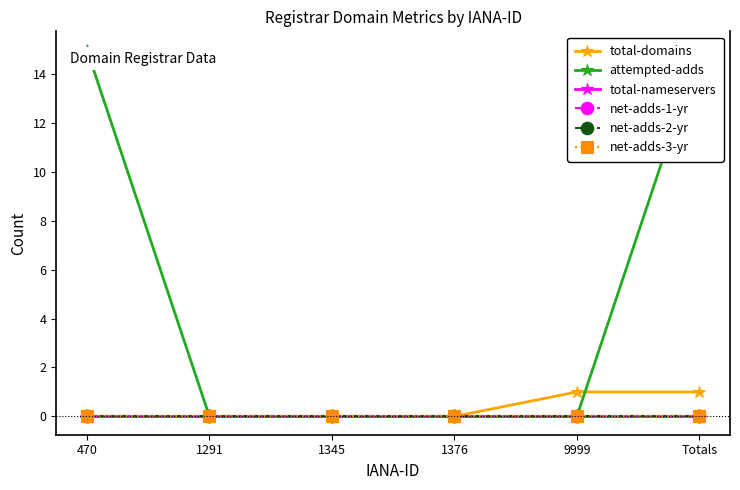

At how many categories does at least one series exceed 13?

2